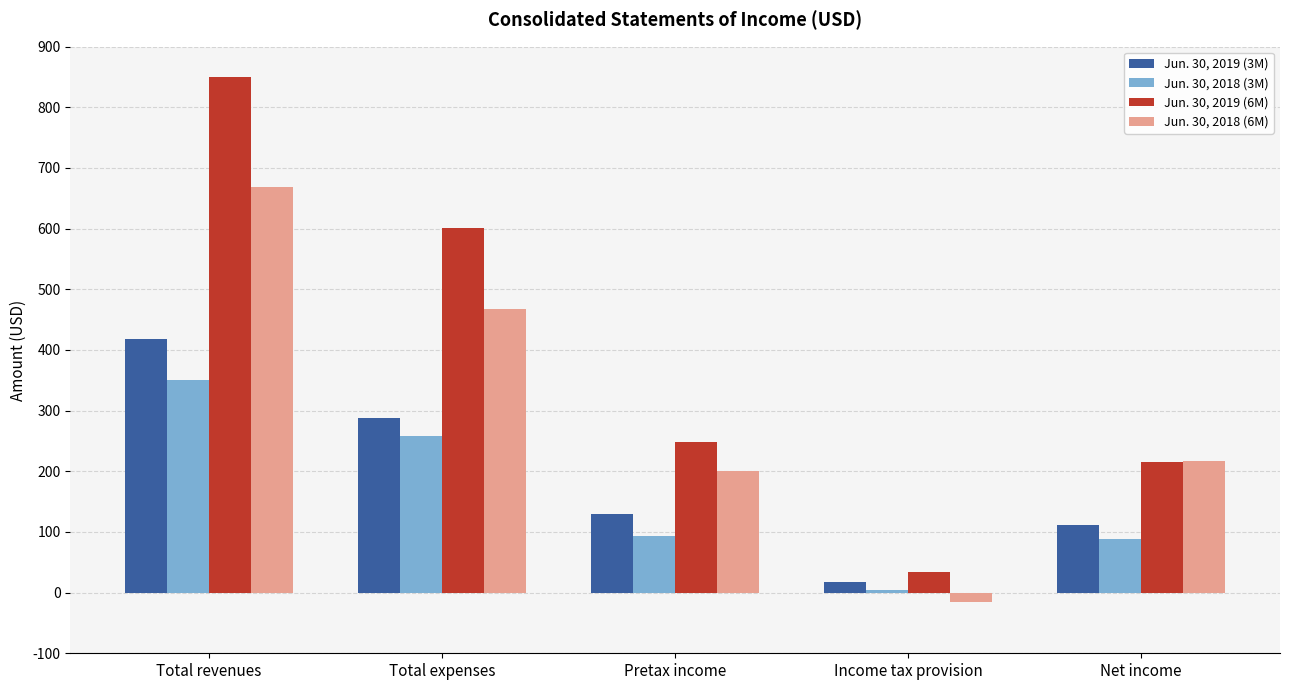

Which series has the largest total across all categories?

Jun. 30, 2019 (6M)